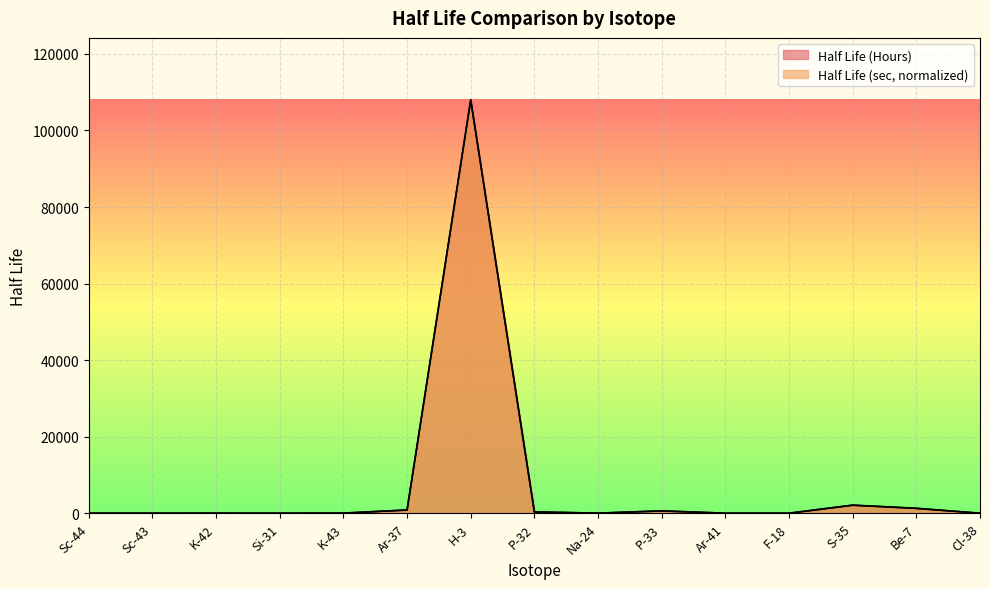

What is the sum of the Half Life (Hours) values at P-33 and S-35?

2708.4